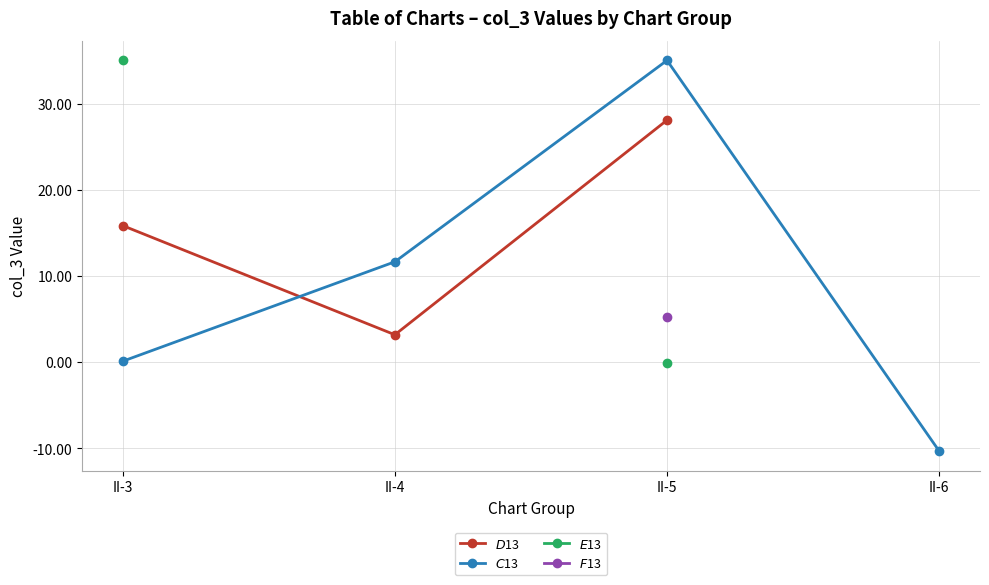

True or false: $D$13 and $E$13 cross at least once.

False